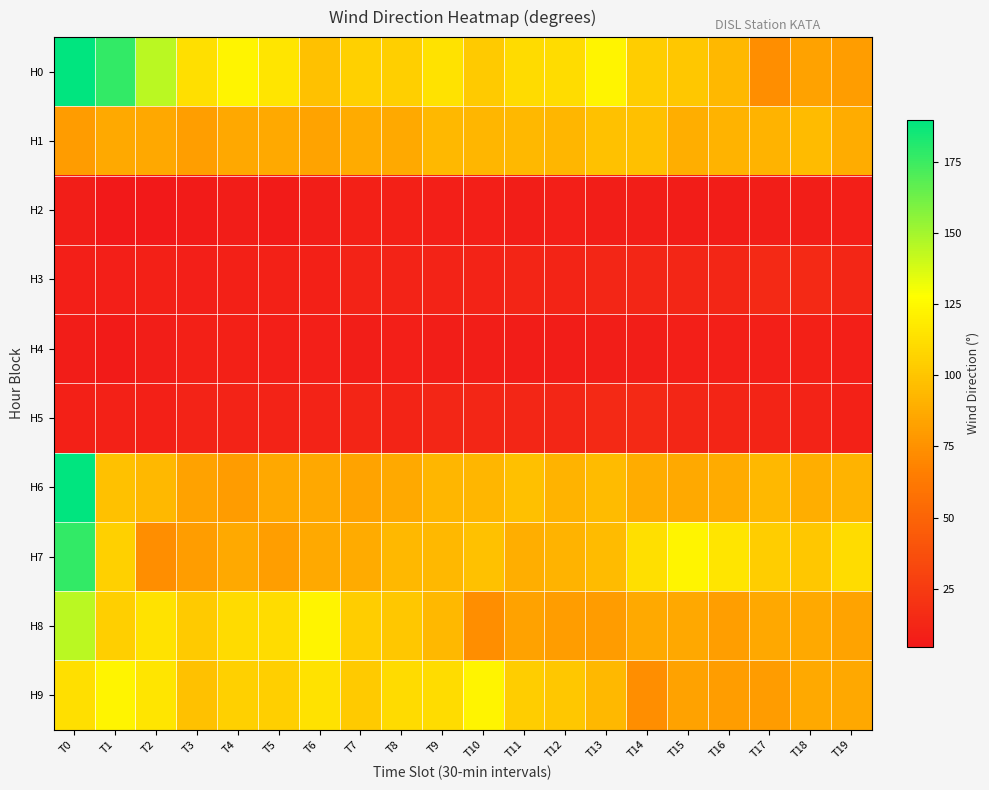

What is the greatest value displayed?

190.1